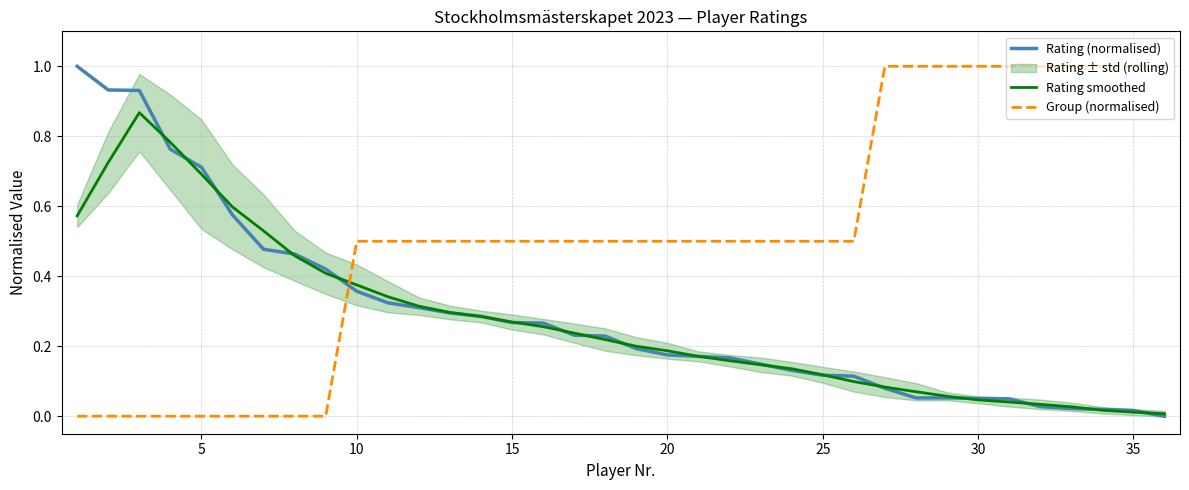

Is it true that Rating smoothed equals 0.1 at 30?

False